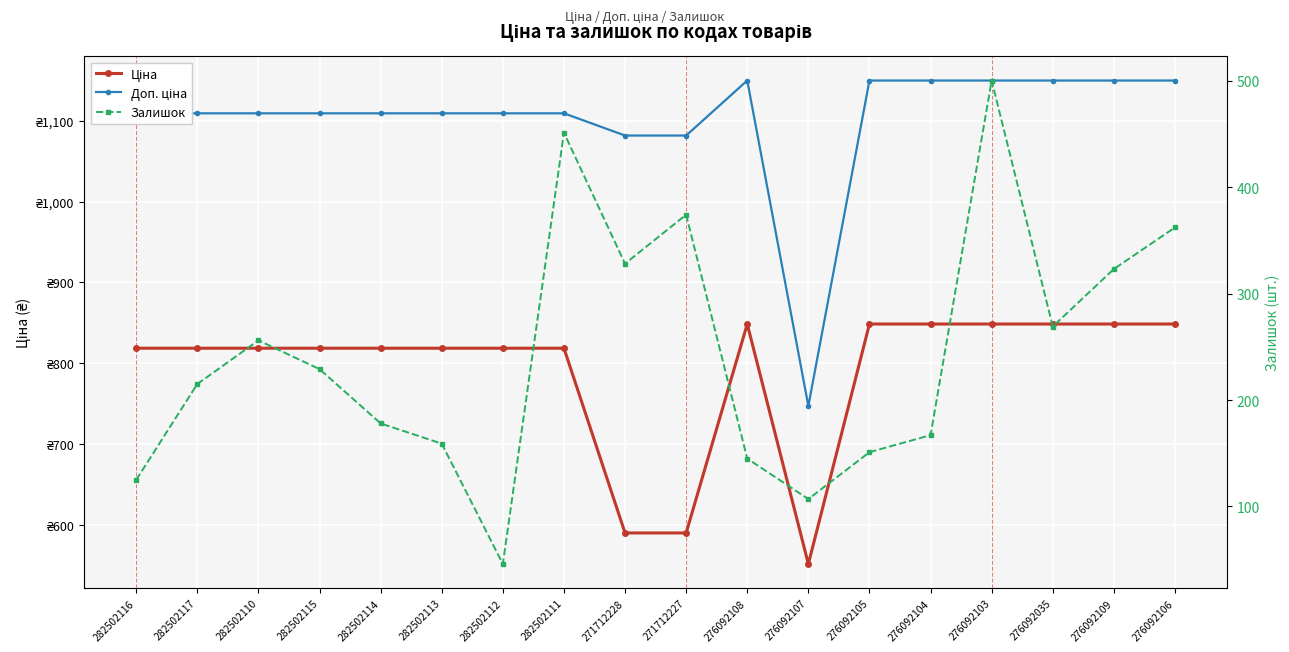

At which category does Ціна reach its first local valley?

276092107